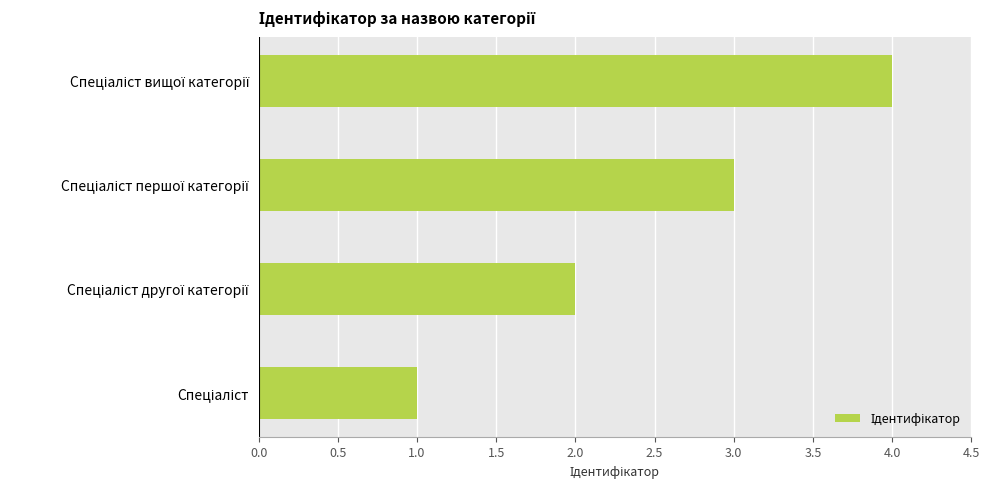

What is the maximum value shown in the chart?

4